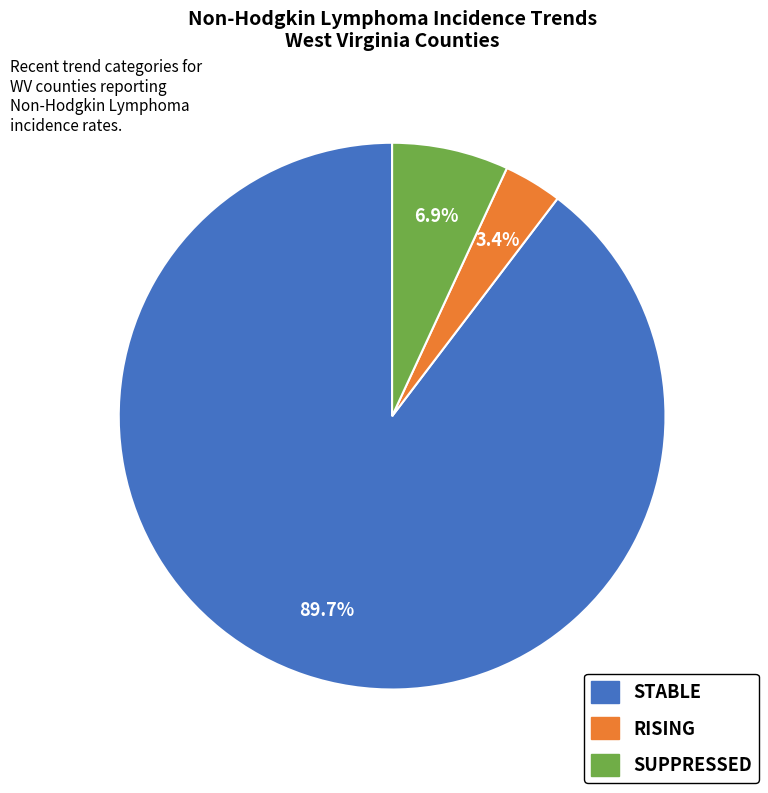

Does any single category account for the majority?

Yes